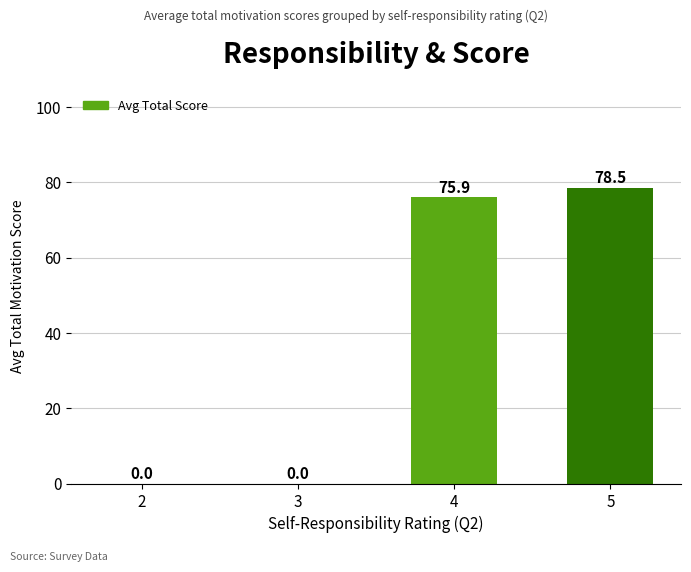

Count the number of values greater than 75.

2